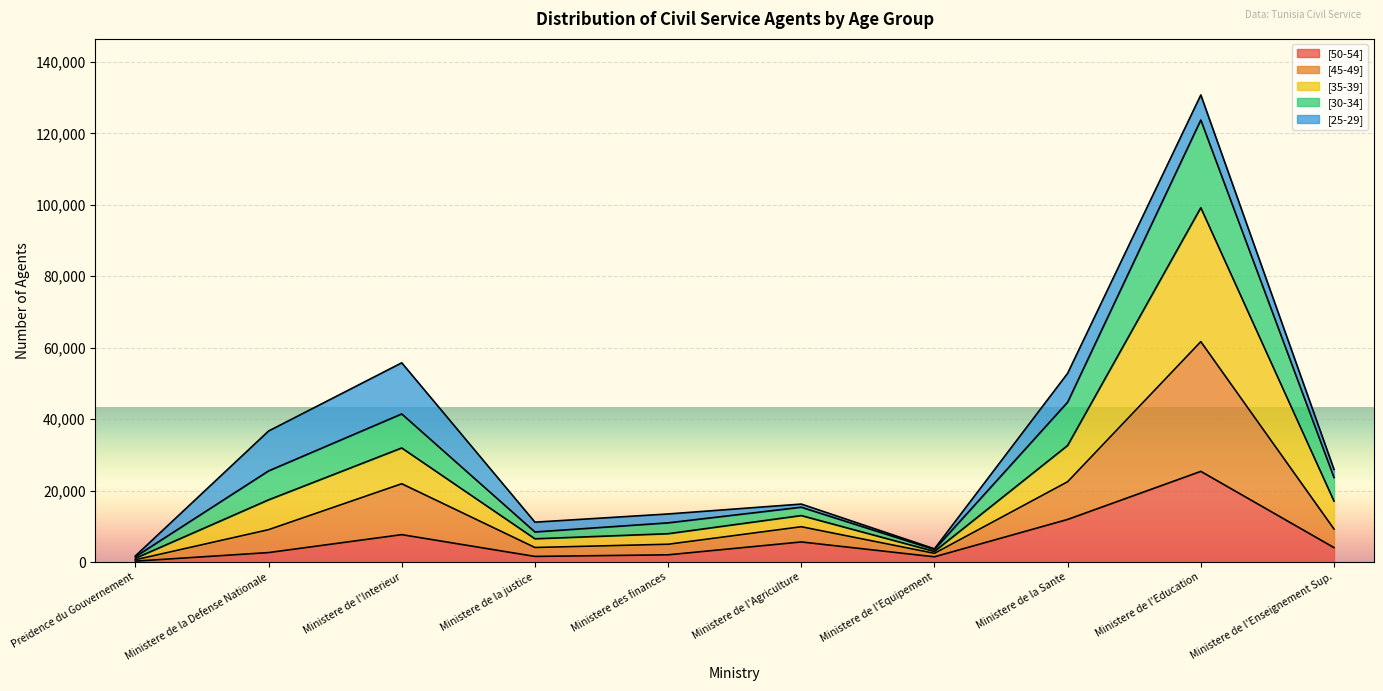

What are all the series names shown in the legend?

[50-54], [45-49], [35-39], [30-34], [25-29]